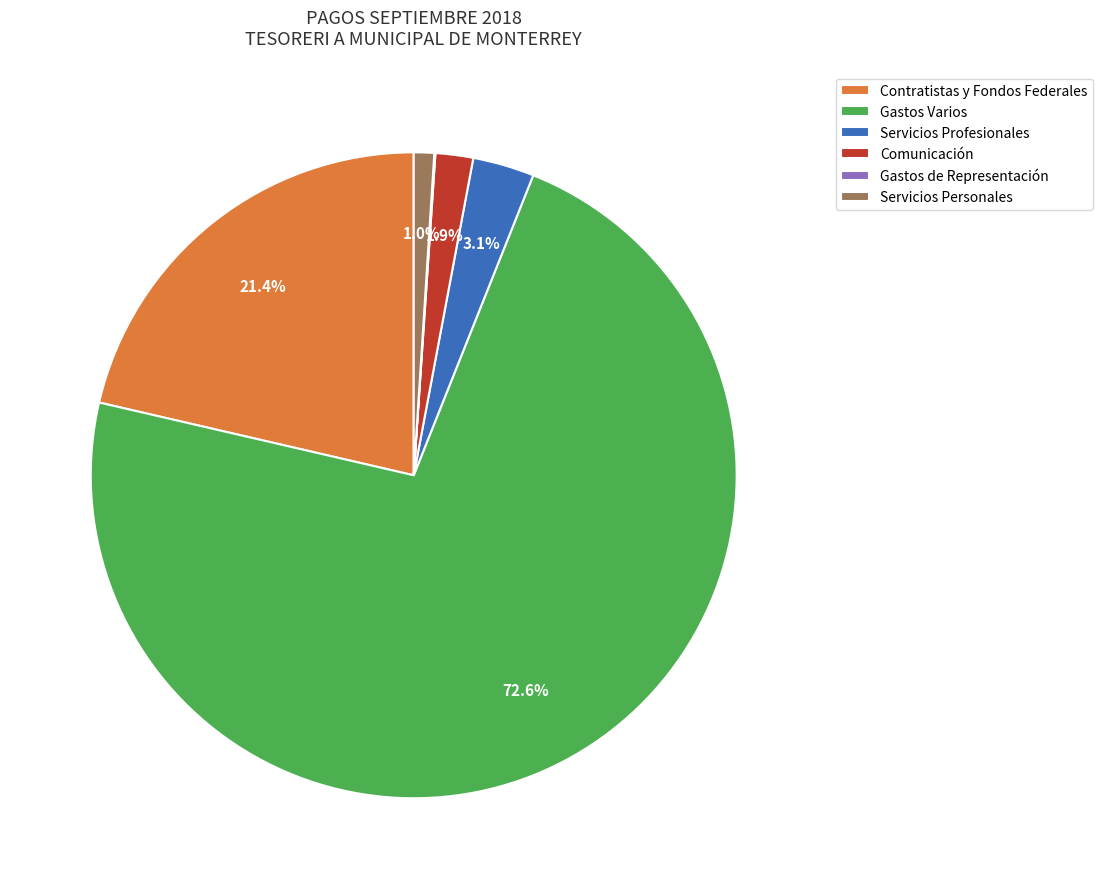

Which slice is the largest?

Gastos Varios